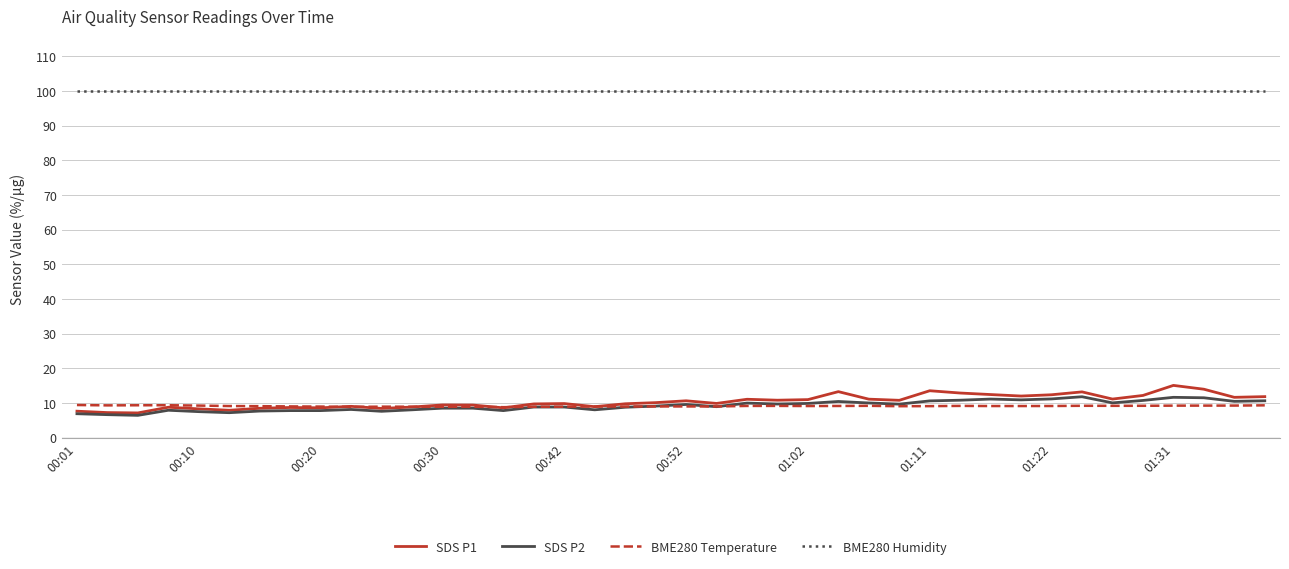

What is the average value of the SDS P2 series?

9.2